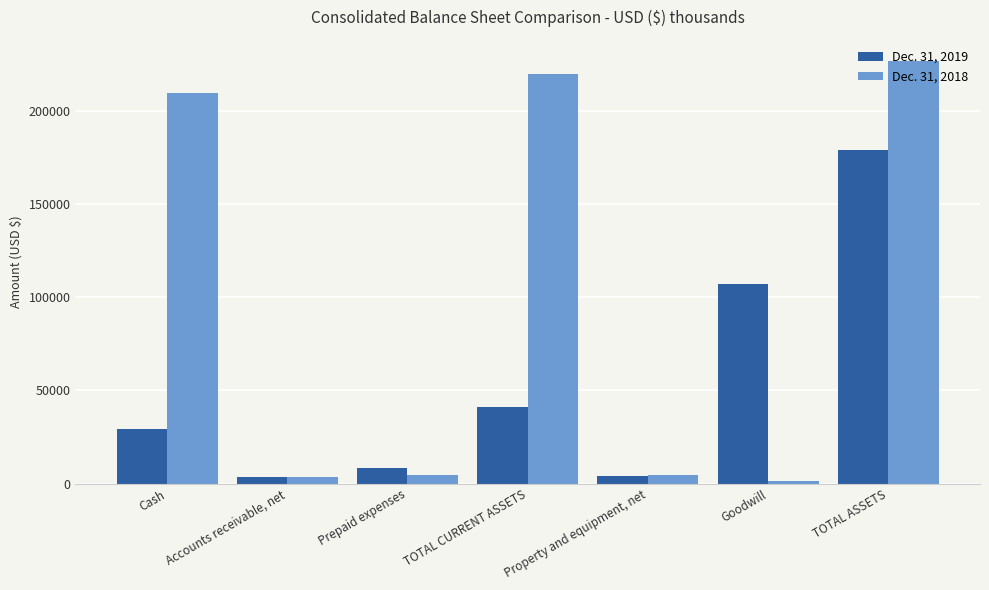

What position from the left is Cash?

1